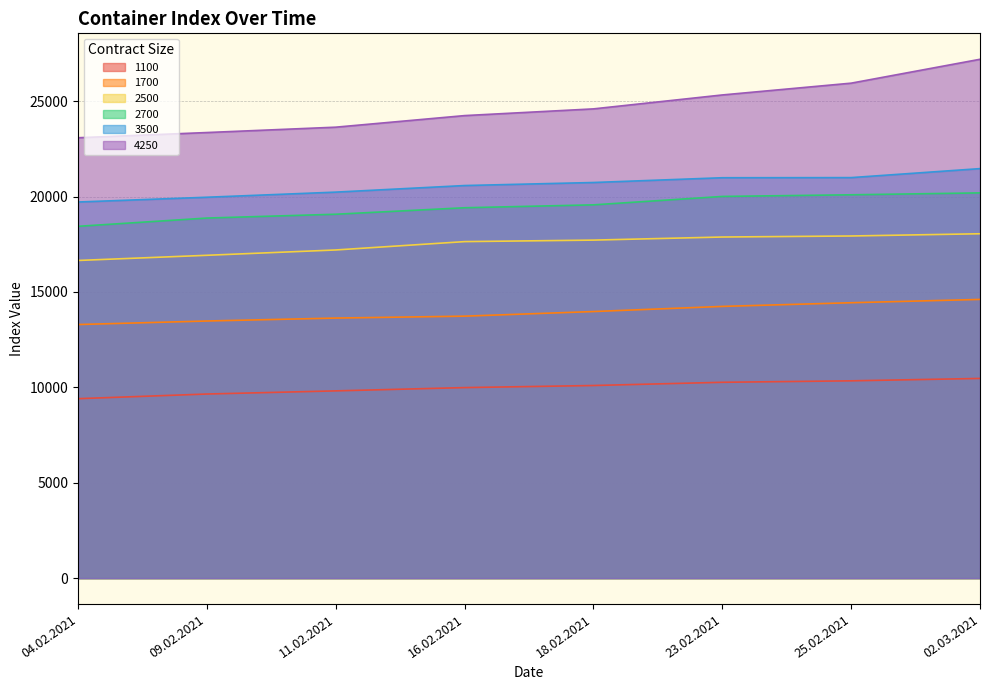

How many lines are shown in the chart?

6